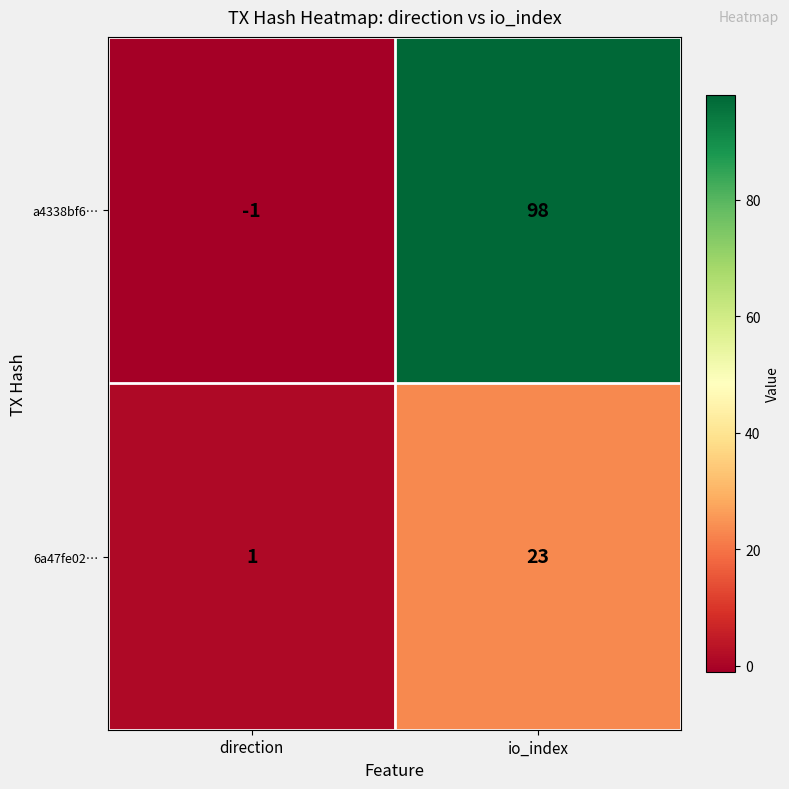

What is the difference between the maximum and minimum values in the a4338bf6… series?

99